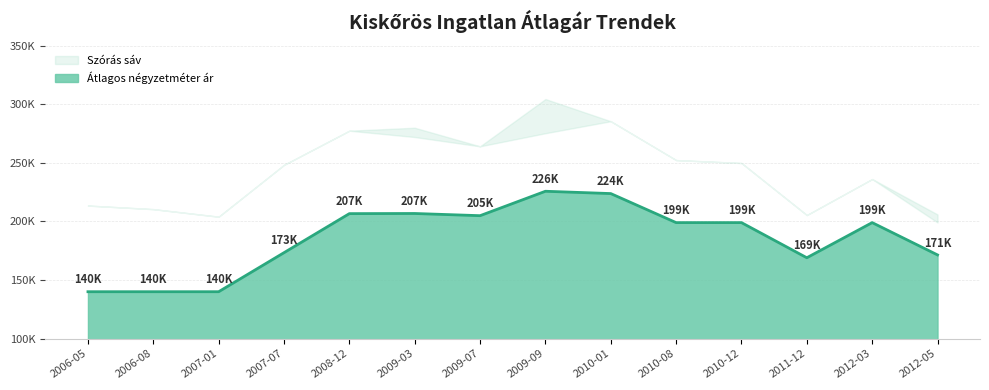

True or false: Átlagos négyzetméter ár and Szórás felső határ cross at least once.

False